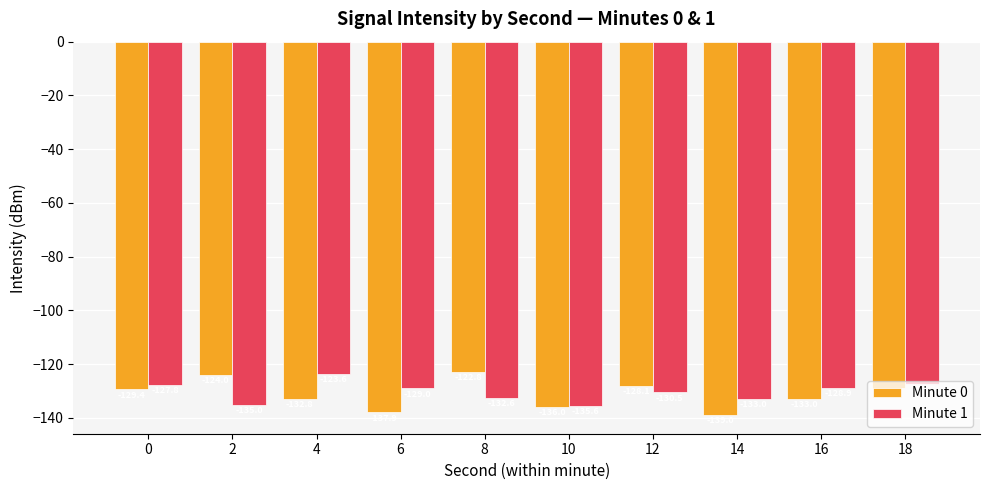

What value does the Minute 0 series have at 8?

-122.8